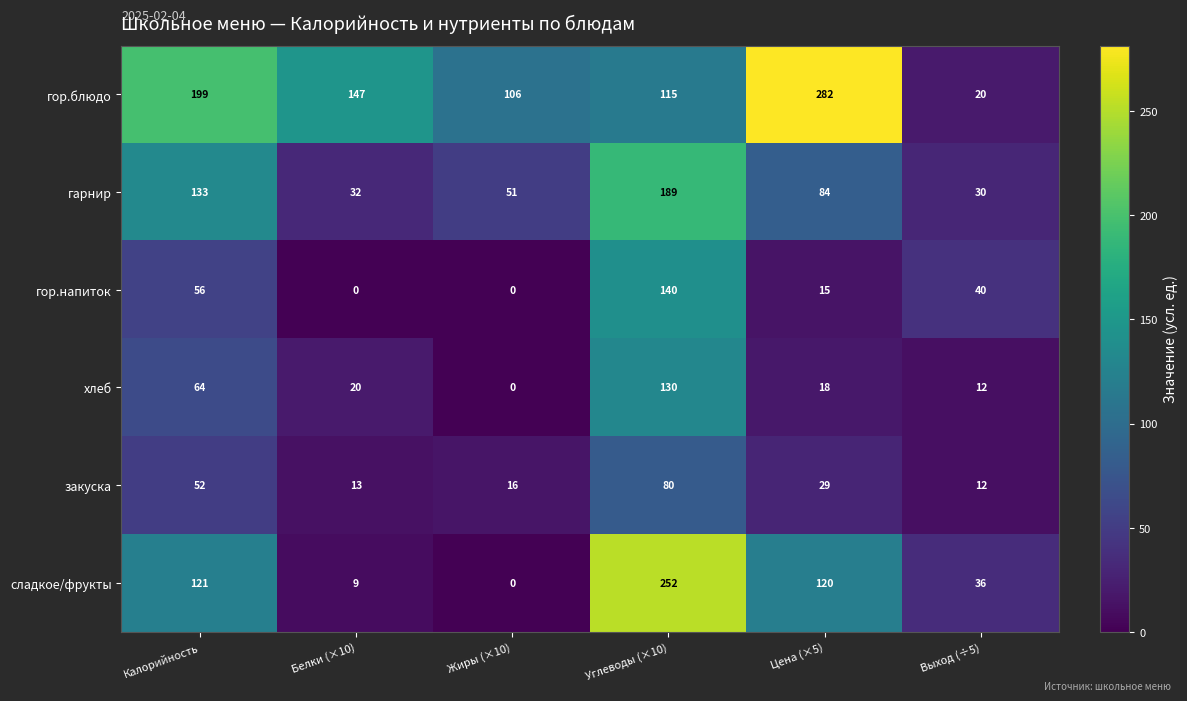

What is the difference between the second highest and second lowest values in the гор.напиток series?

56